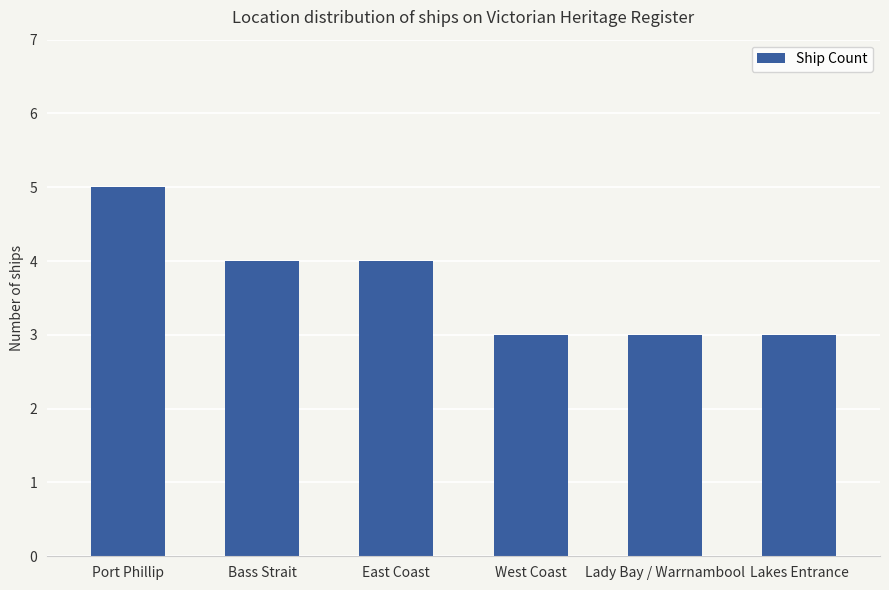

What is the value of the 3rd bar from the left?

4